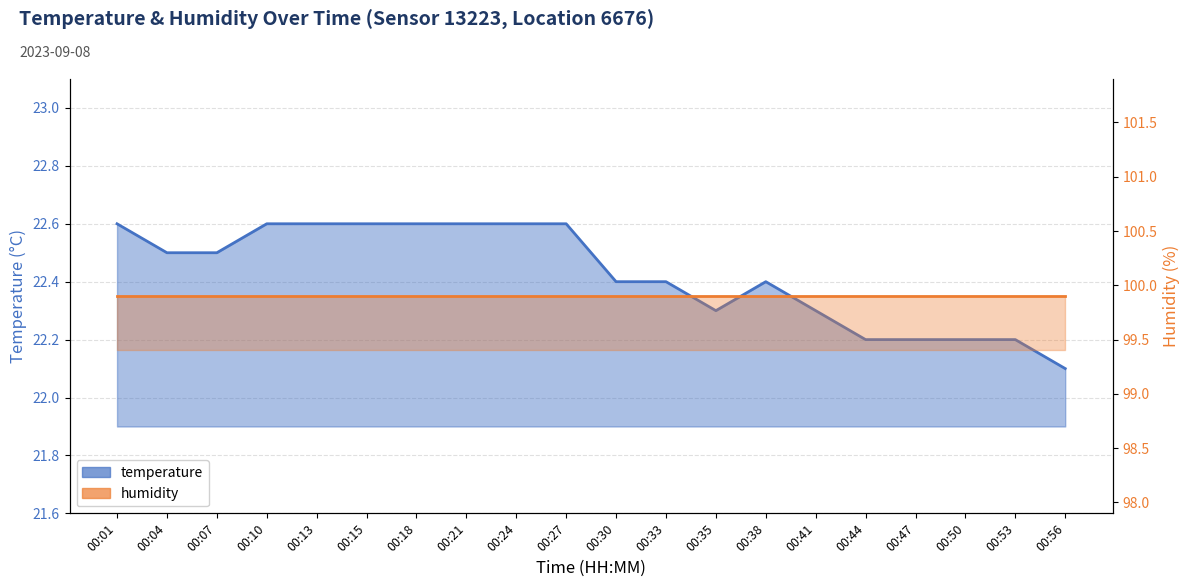

How many interior local peaks (higher than both neighbors) does the data have?

1